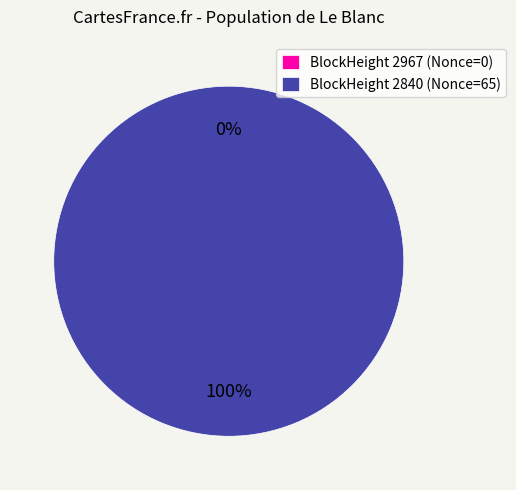

Is 2967 the majority of the pie?

No